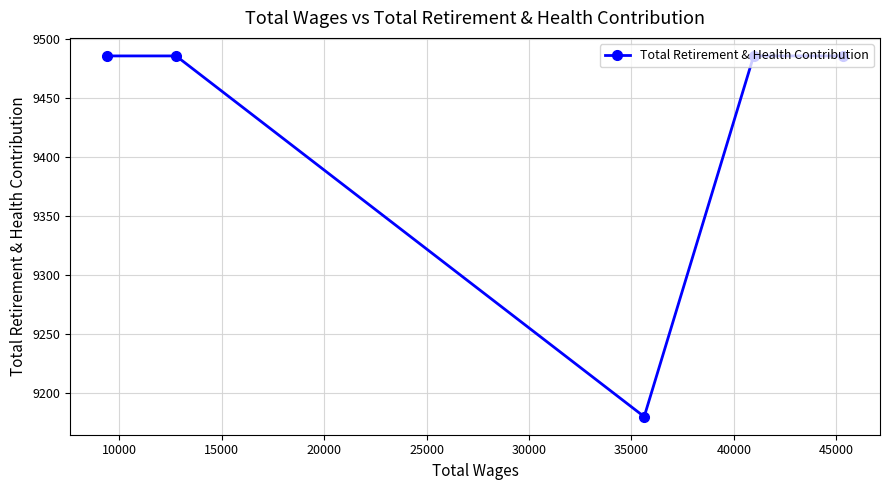

What is the maximum value shown in the chart?

9486